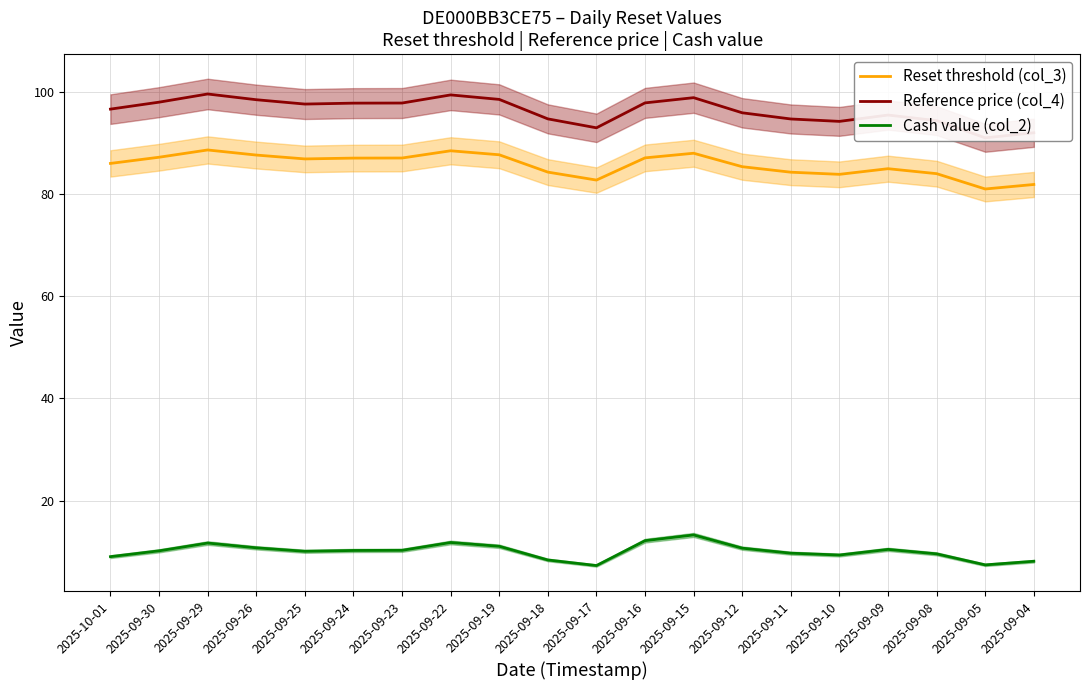

Where is Cash value (col_2) nearest to the value 10?

2025-09-25